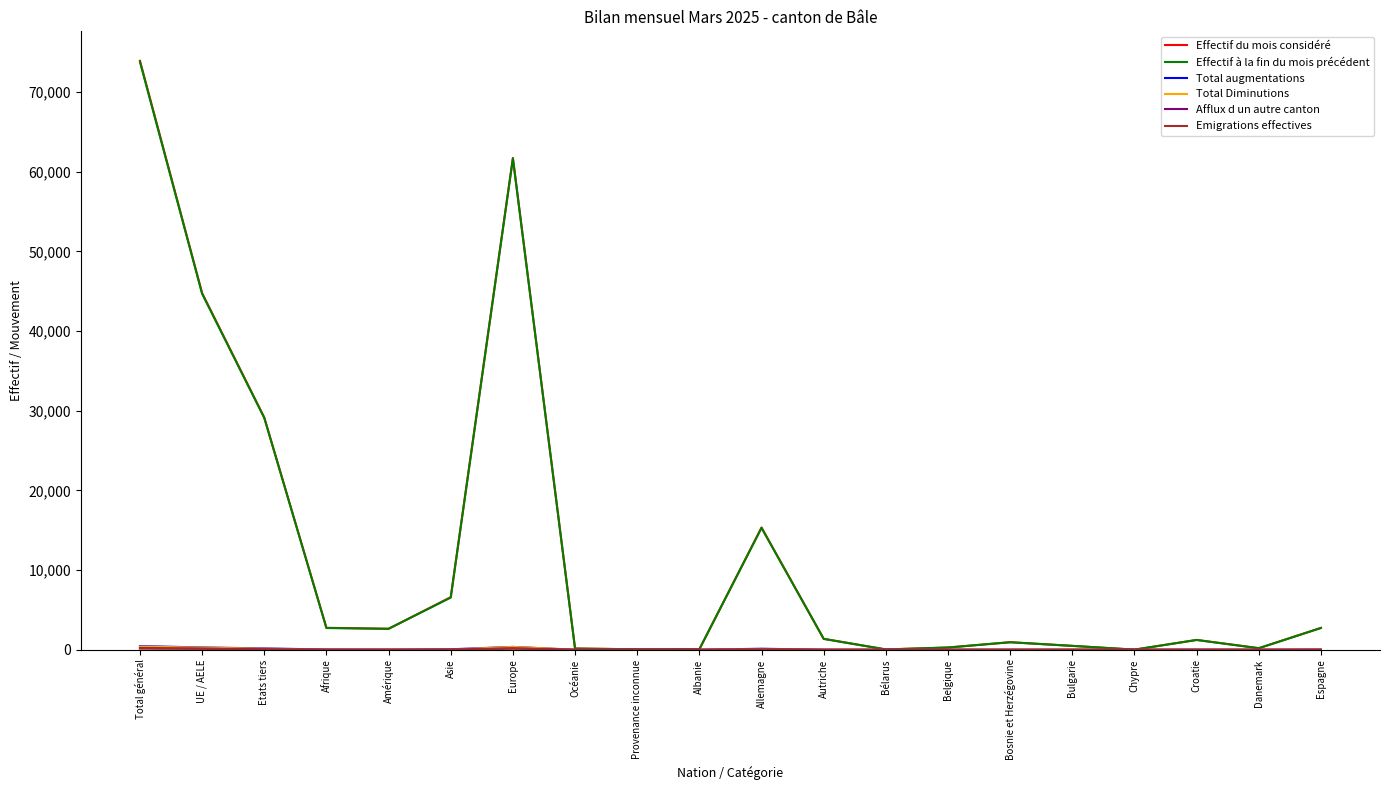

Which series has the largest range (max minus min)?

Effectif du mois considéré